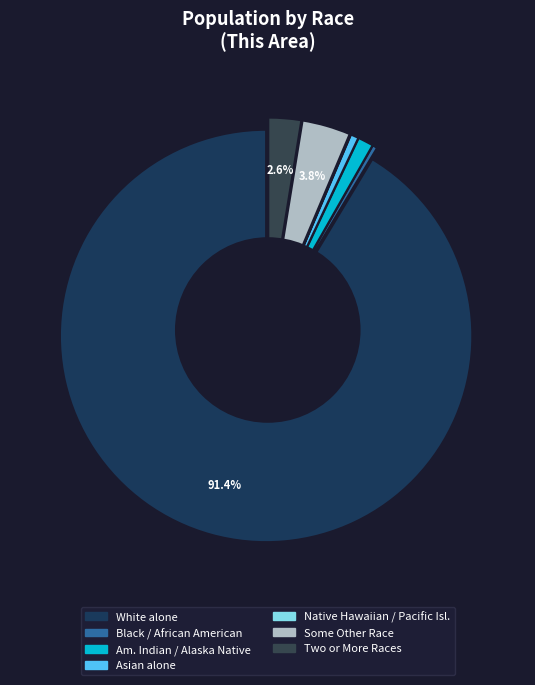

Is it true that American Indian and Alaska Native is 1% of the pie?

True